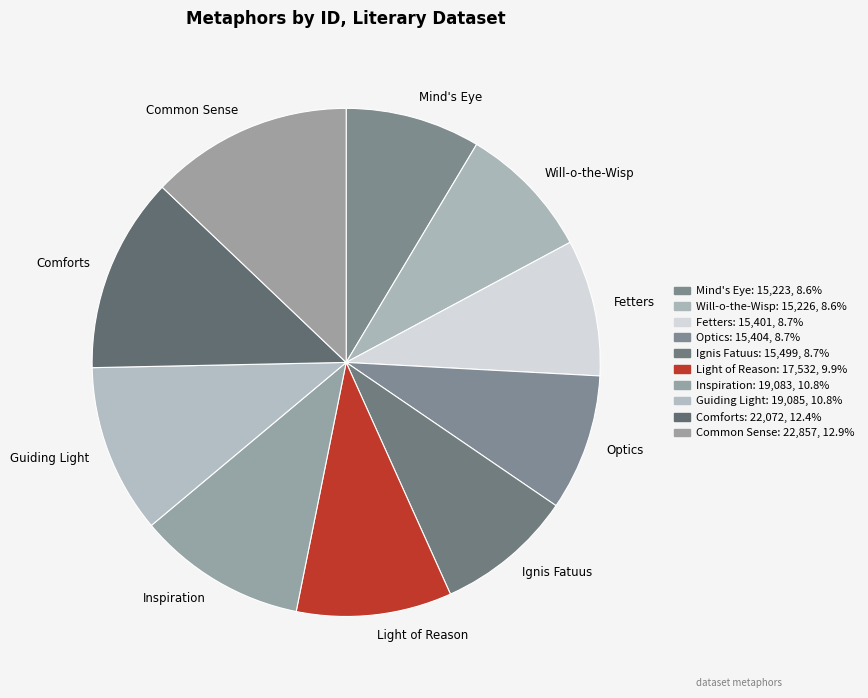

Is it true that Guiding Light is 20% of the pie?

False